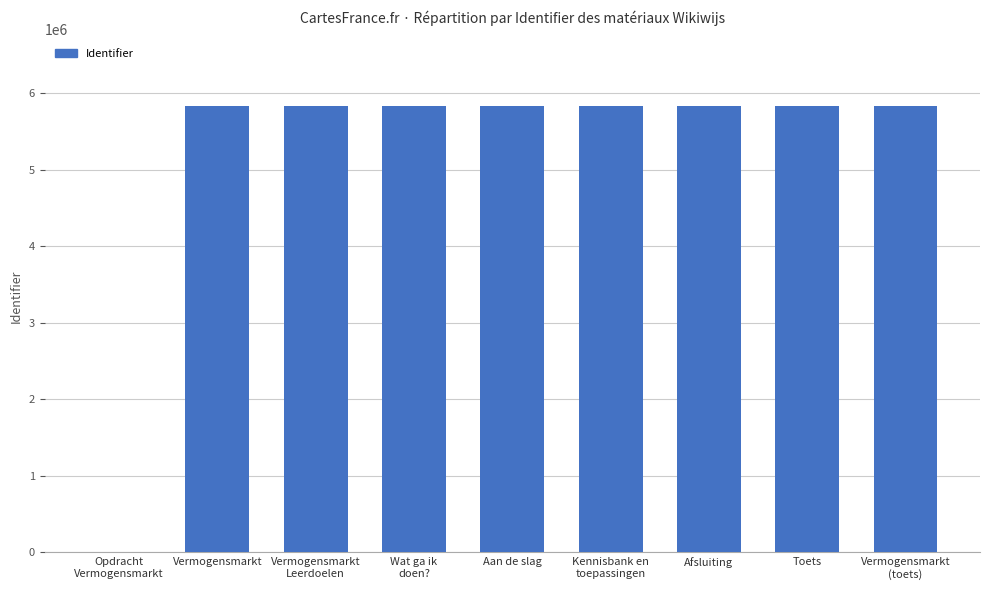

What is the ratio of the value at Toets to the value at Vermogensmarkt
(toets)?

1.0